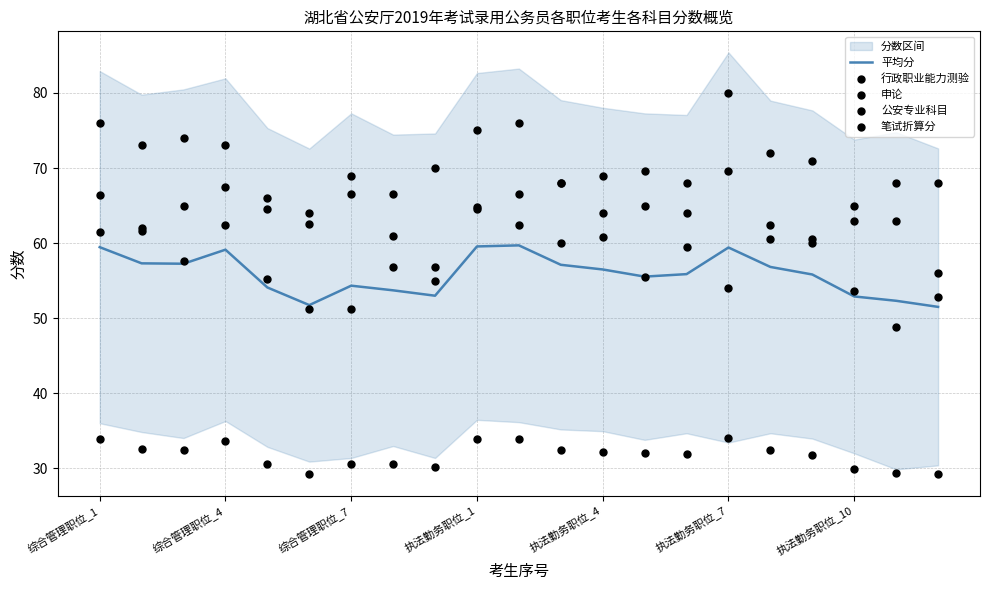

What is the lowest value of the 平均分 series?

51.5